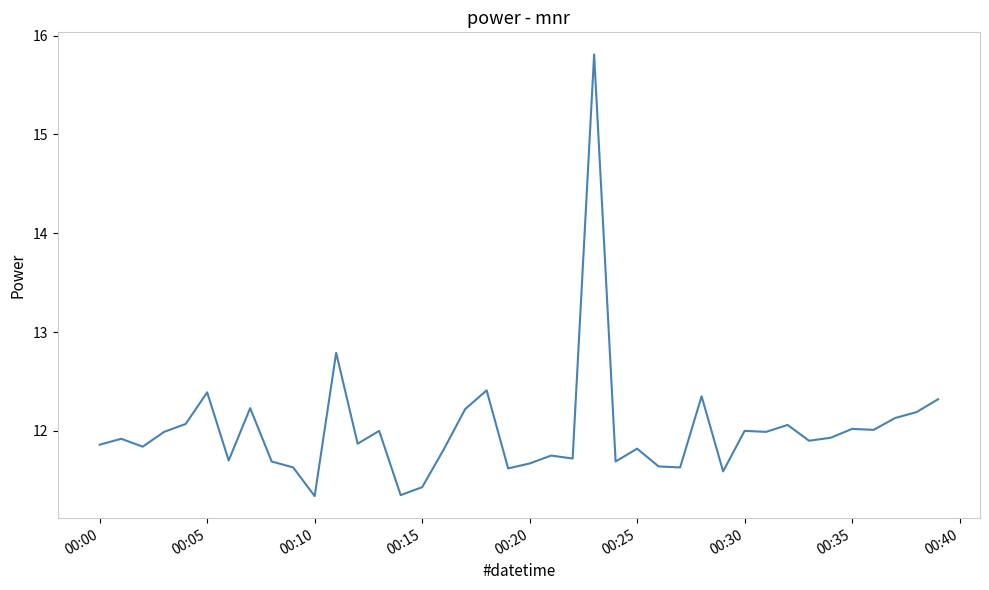

What is the difference between the maximum and minimum values?

4.5